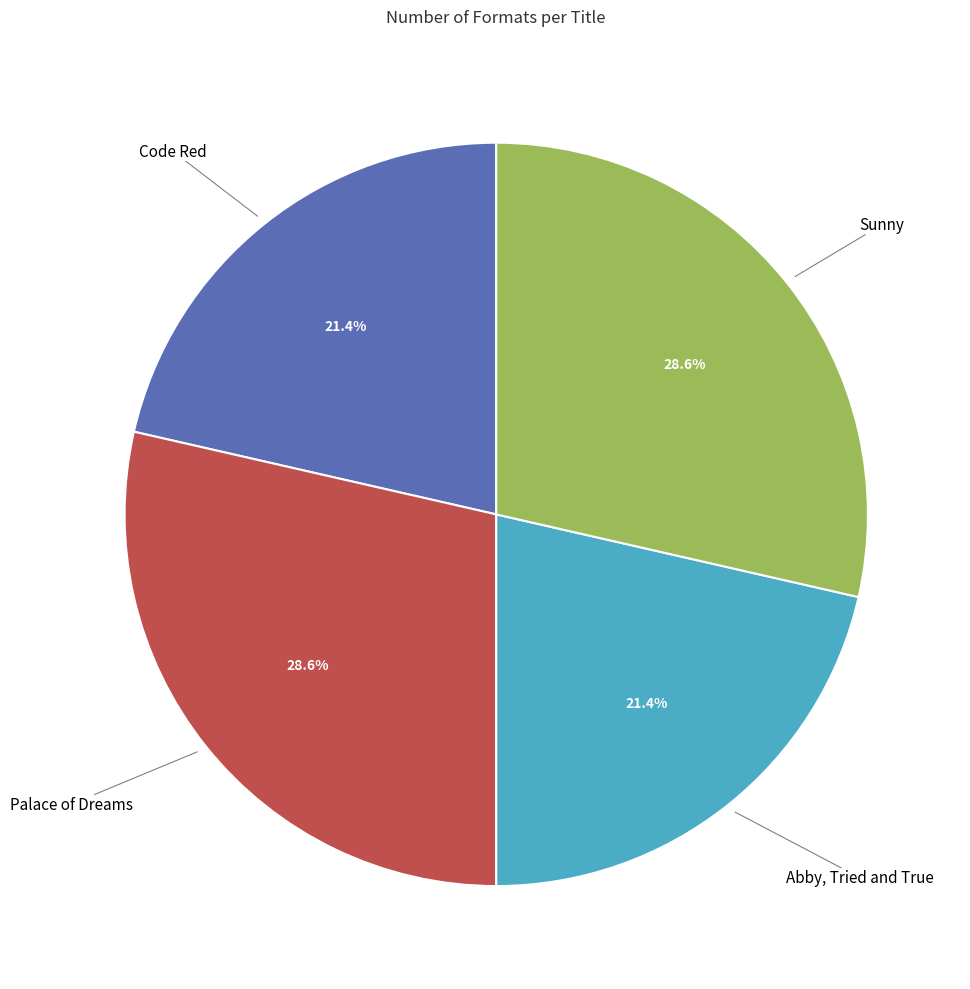

Is there a majority slice in this chart?

No